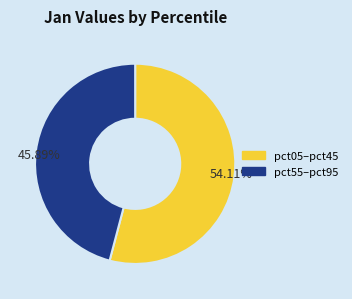

Does any single category account for the majority?

Yes